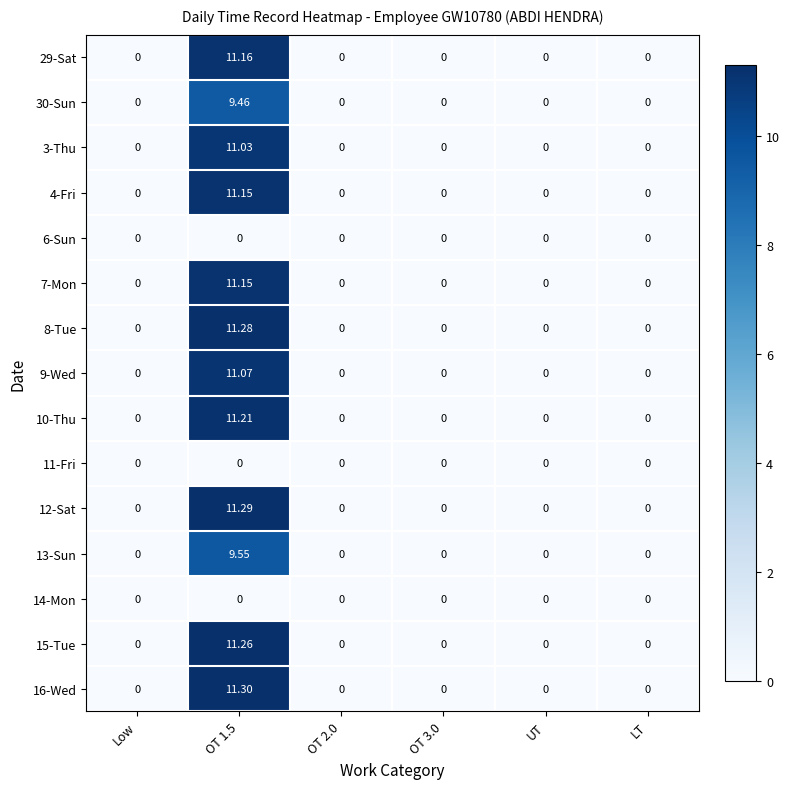

Reading left to right, transcribe all the data shown in this chart.

29-Sat: Low=0.0	OT 1.5=11.2	OT 2.0=0.0	OT 3.0=0.0	UT=0.0	LT=0.0
30-Sun: Low=0.0	OT 1.5=9.5	OT 2.0=0.0	OT 3.0=0.0	UT=0.0	LT=0.0
3-Thu: Low=0.0	OT 1.5=11.0	OT 2.0=0.0	OT 3.0=0.0	UT=0.0	LT=0.0
4-Fri: Low=0.0	OT 1.5=11.2	OT 2.0=0.0	OT 3.0=0.0	UT=0.0	LT=0.0
6-Sun: Low=0.0	OT 1.5=0.0	OT 2.0=0.0	OT 3.0=0.0	UT=0.0	LT=0.0
7-Mon: Low=0.0	OT 1.5=11.2	OT 2.0=0.0	OT 3.0=0.0	UT=0.0	LT=0.0
8-Tue: Low=0.0	OT 1.5=11.3	OT 2.0=0.0	OT 3.0=0.0	UT=0.0	LT=0.0
9-Wed: Low=0.0	OT 1.5=11.1	OT 2.0=0.0	OT 3.0=0.0	UT=0.0	LT=0.0
10-Thu: Low=0.0	OT 1.5=11.2	OT 2.0=0.0	OT 3.0=0.0	UT=0.0	LT=0.0
11-Fri: Low=0.0	OT 1.5=0.0	OT 2.0=0.0	OT 3.0=0.0	UT=0.0	LT=0.0
12-Sat: Low=0.0	OT 1.5=11.3	OT 2.0=0.0	OT 3.0=0.0	UT=0.0	LT=0.0
13-Sun: Low=0.0	OT 1.5=9.6	OT 2.0=0.0	OT 3.0=0.0	UT=0.0	LT=0.0
14-Mon: Low=0.0	OT 1.5=0.0	OT 2.0=0.0	OT 3.0=0.0	UT=0.0	LT=0.0
15-Tue: Low=0.0	OT 1.5=11.3	OT 2.0=0.0	OT 3.0=0.0	UT=0.0	LT=0.0
16-Wed: Low=0.0	OT 1.5=11.3	OT 2.0=0.0	OT 3.0=0.0	UT=0.0	LT=0.0